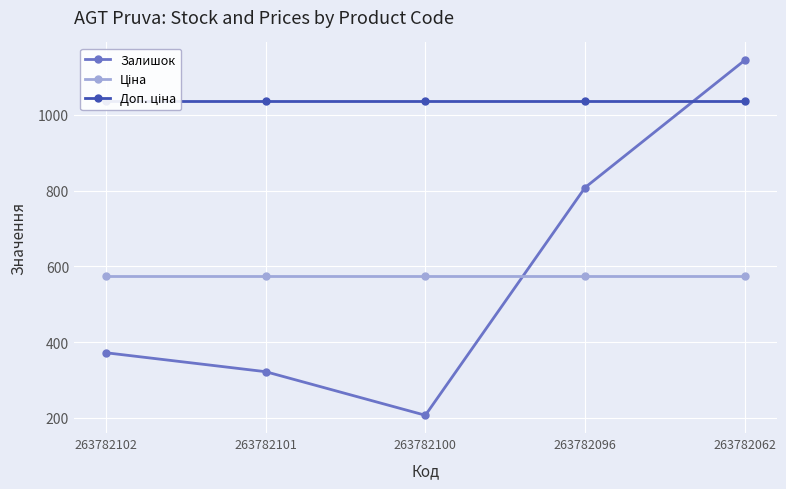

At which label does Ціна reach its minimum?

263782102